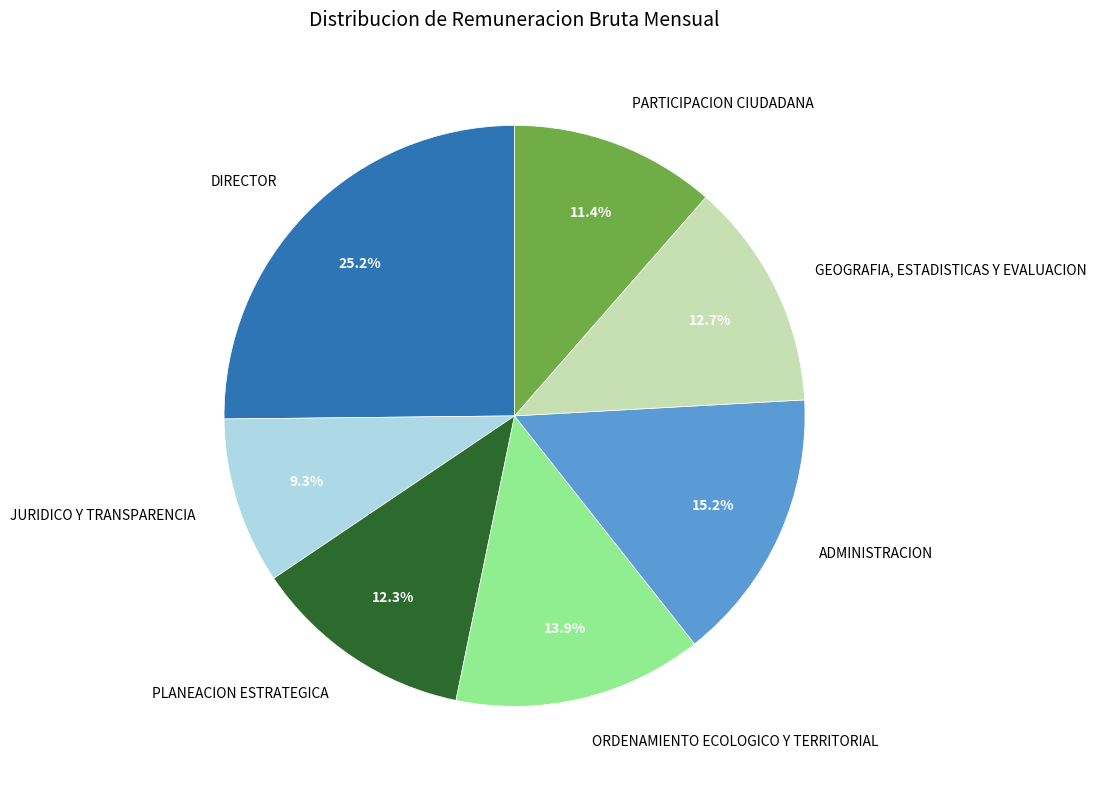

To the nearest percent, what is the combined percentage of ADMINISTRACION and PLANEACION ESTRATEGICA?

28%